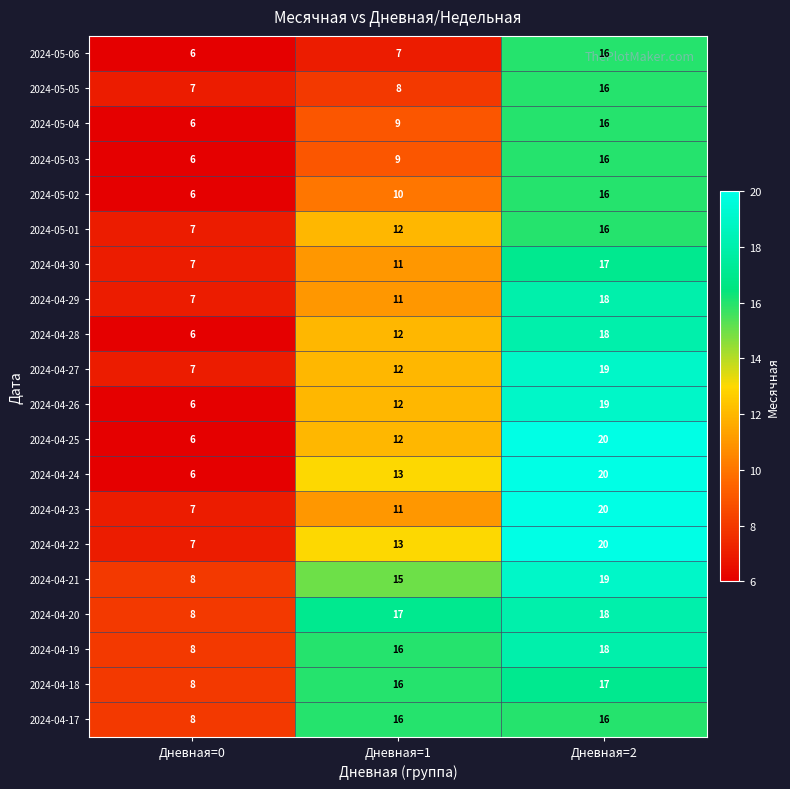

True or false: 2024-05-05 has a value of 7 at Дневная=0.

True